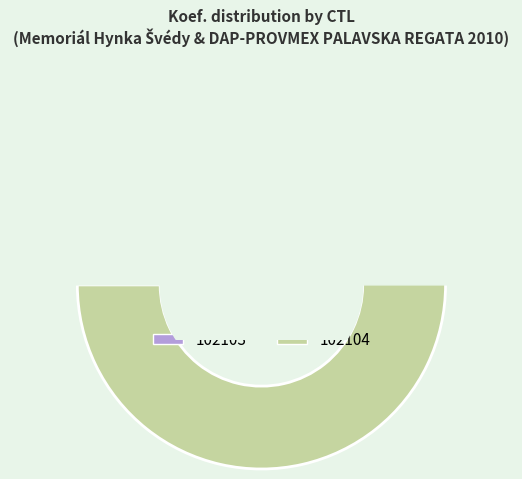

Which slice is the smallest?

102103